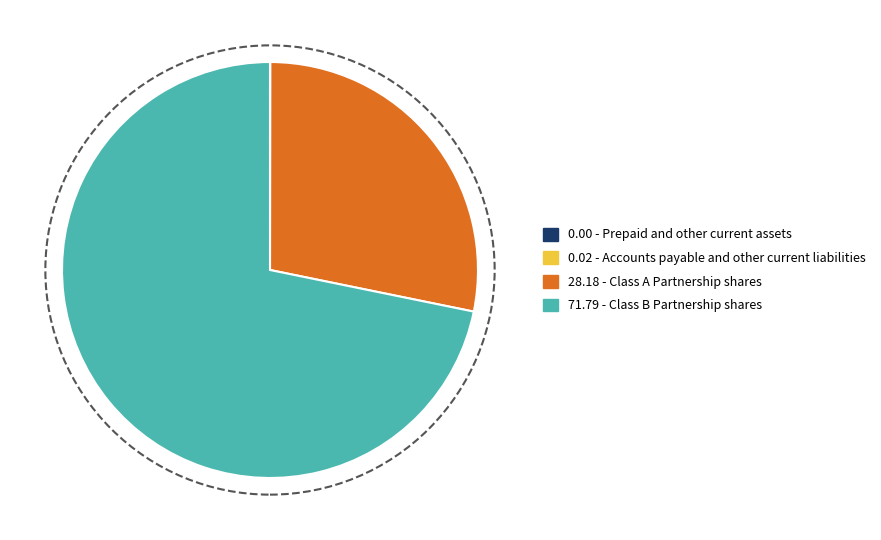

Is there any slice that represents more than half of the pie?

Yes